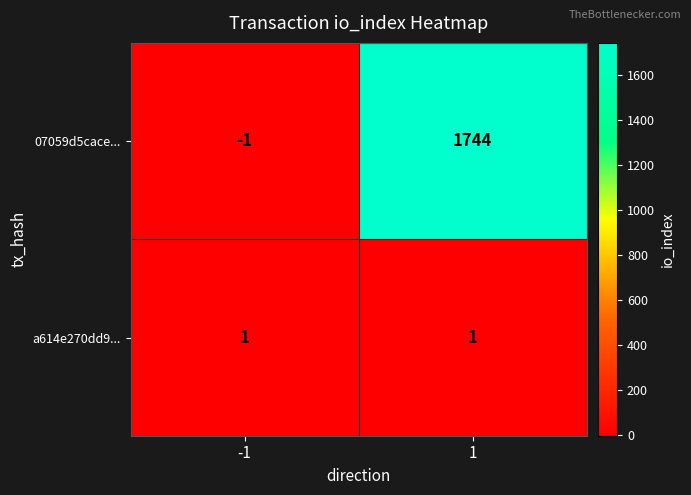

What is the sum of all 07059d5cace... values?

1743